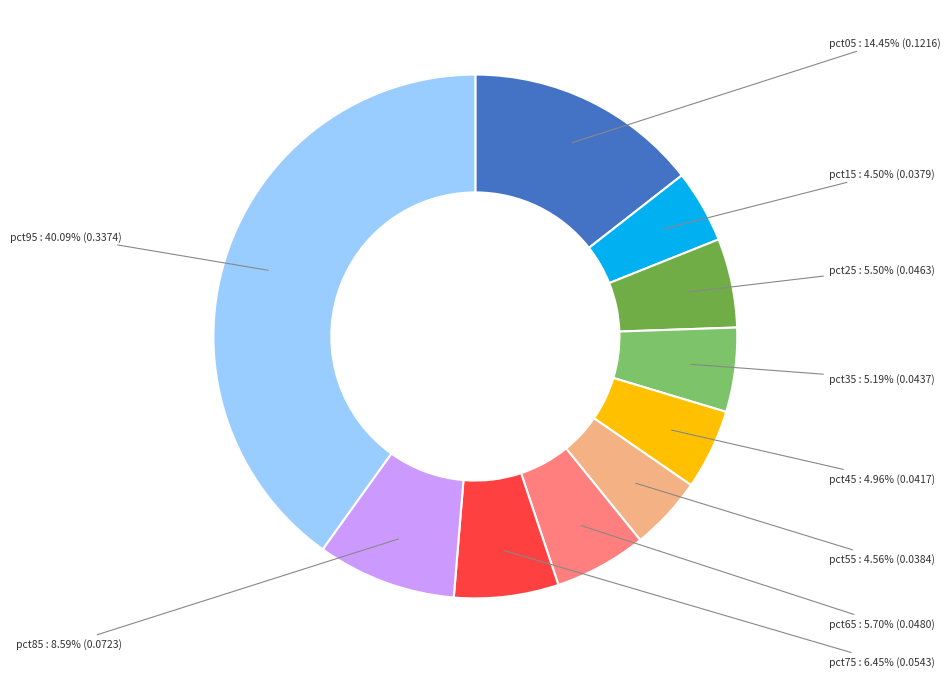

Is there any slice that represents more than half of the pie?

No